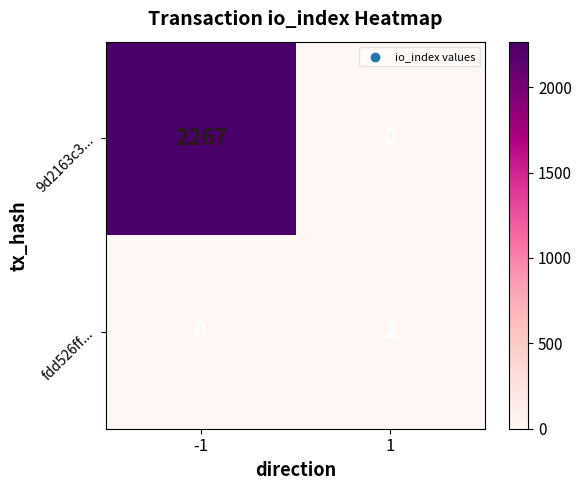

Reading right to left, extract all data points from this chart.

9d2163c3...: 1=0	-1=2267
fdd526ff...: 1=2	-1=0